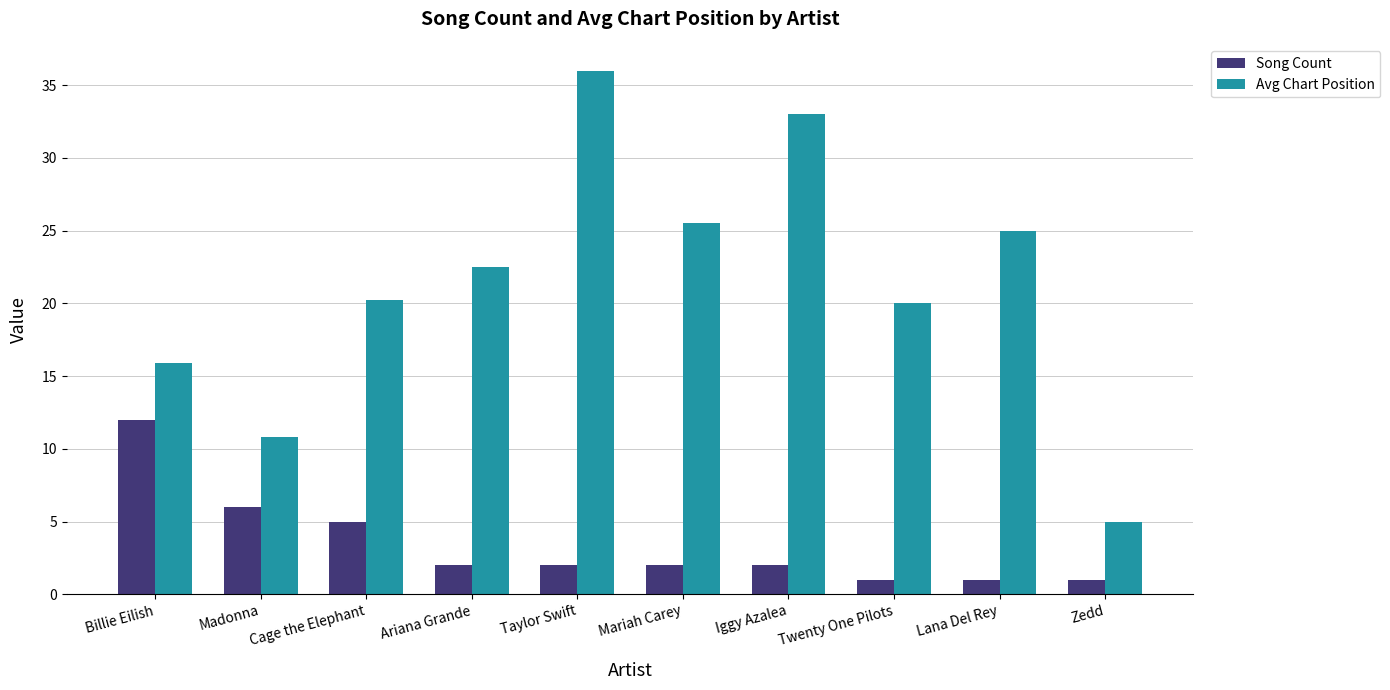

Is it true that Avg Chart Position equals 14.4 at Mariah Carey?

False